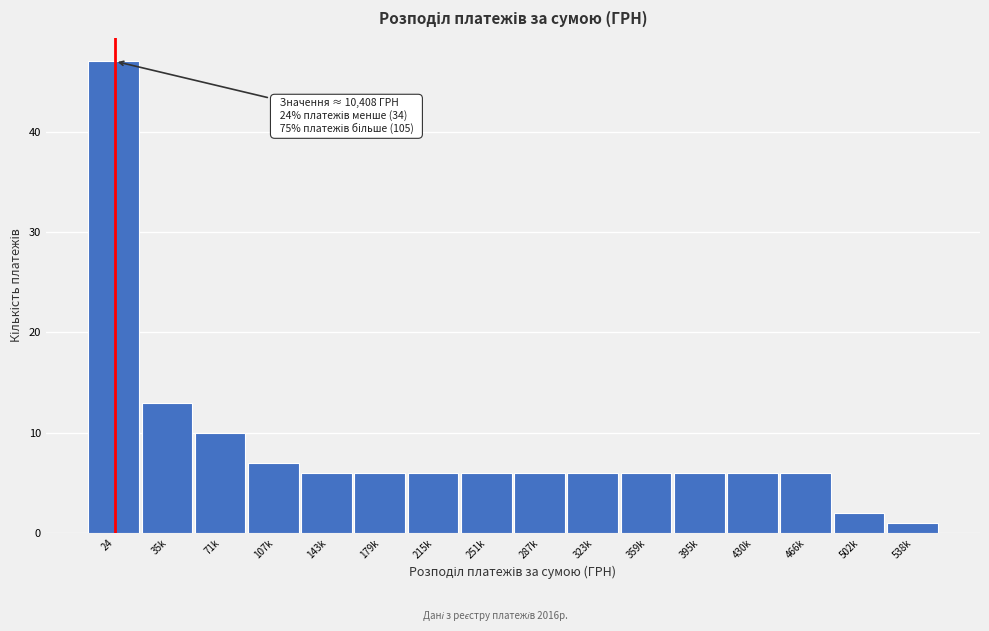

Reading left to right, transcribe all the data shown in this chart.

47	13	10	7	6	6	6	6	6	6	6	6	6	6	2	1